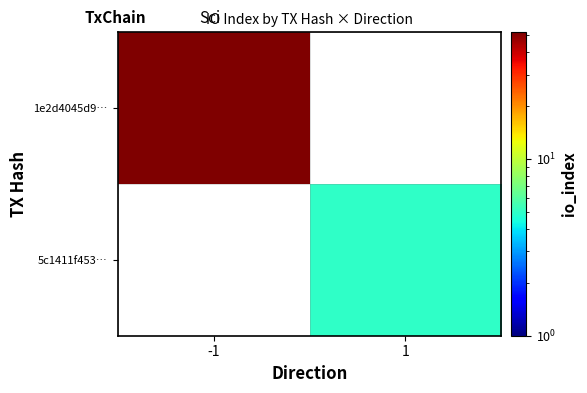

Rank the categories by 1e2d4045d9… value from lowest to highest.

-1, 1